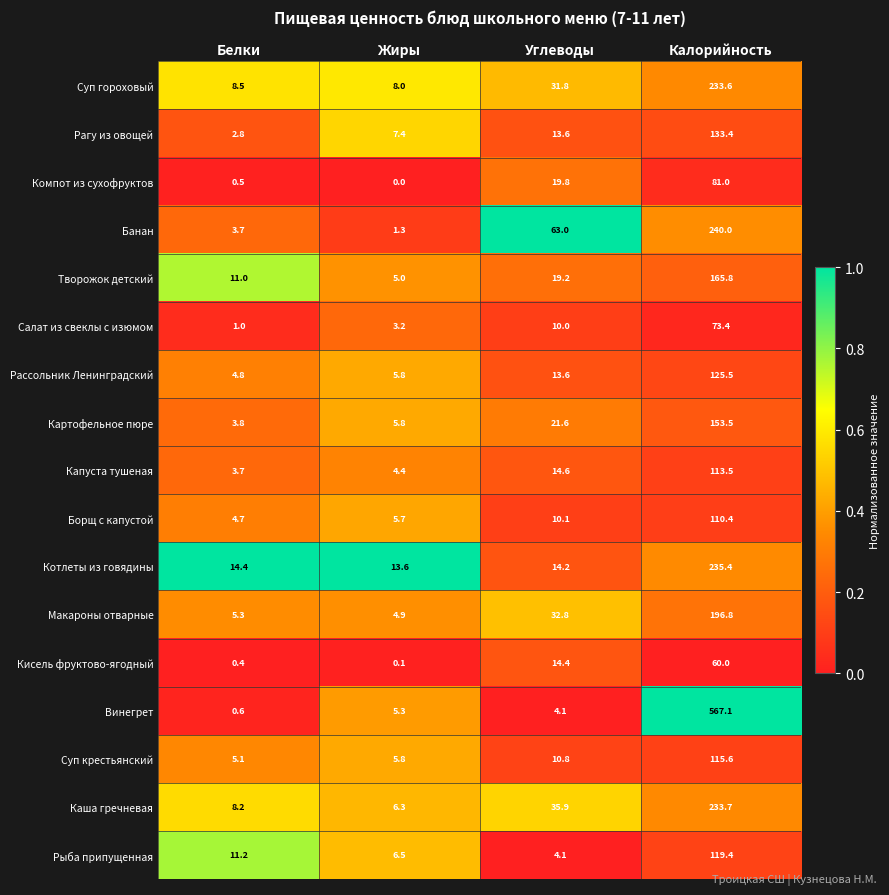

Where is Рагу из овощей nearest to the value 68?

Углеводы